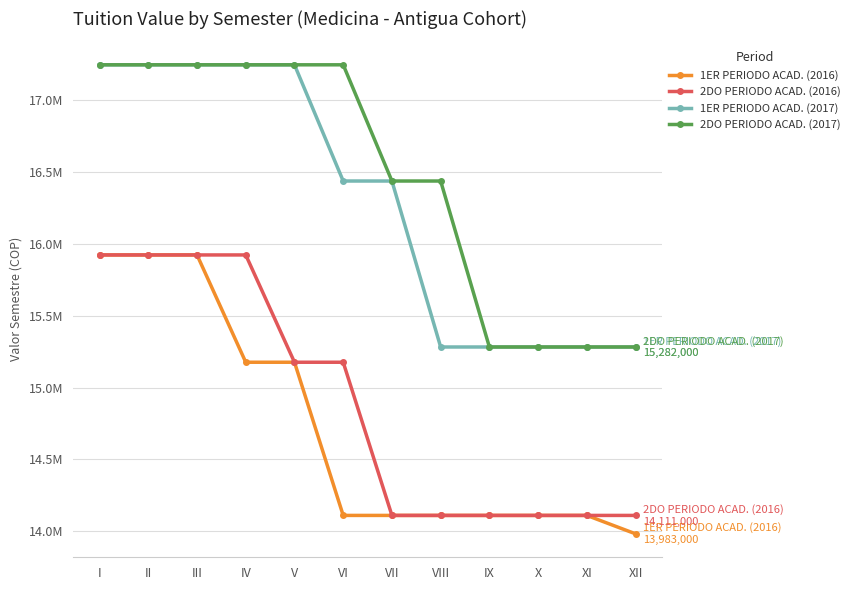

The 1ER PERIODO ACAD. (2016) series shows 15922000 at III. True or false?

True